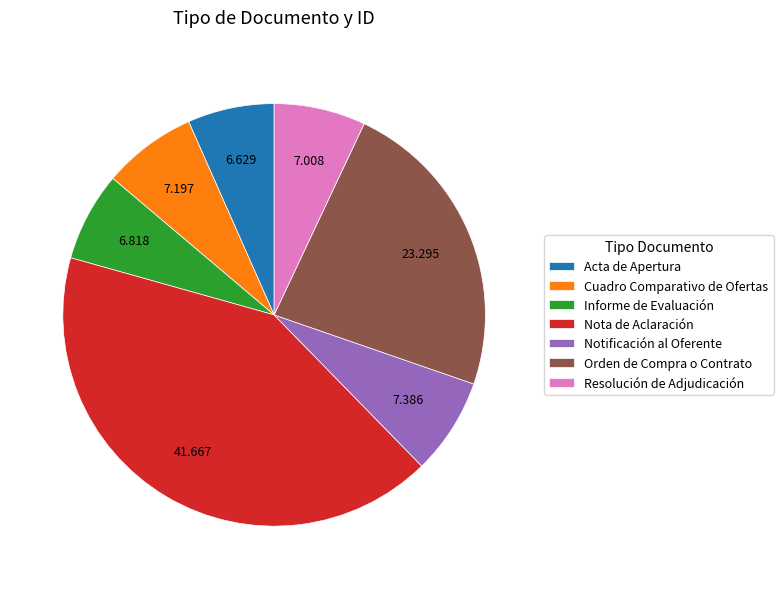

Which slice is the largest?

Nota de Aclaración